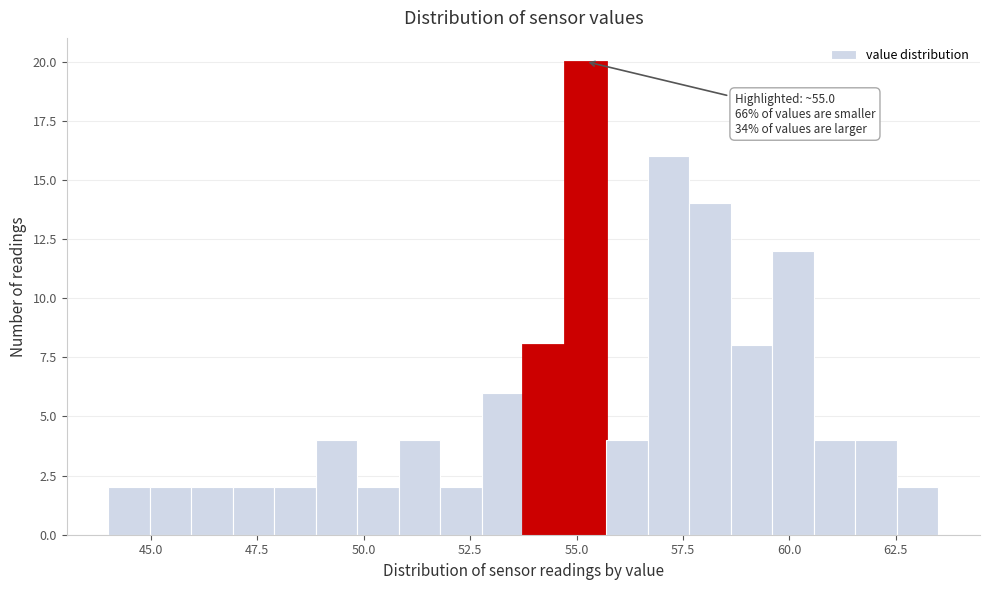

Read against the x-axis, roughly where is the centre of the tallest bar?

55.0